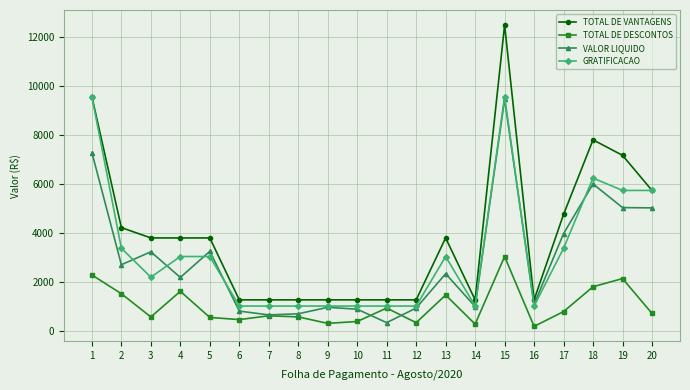

How many categories are shown in the chart?

20